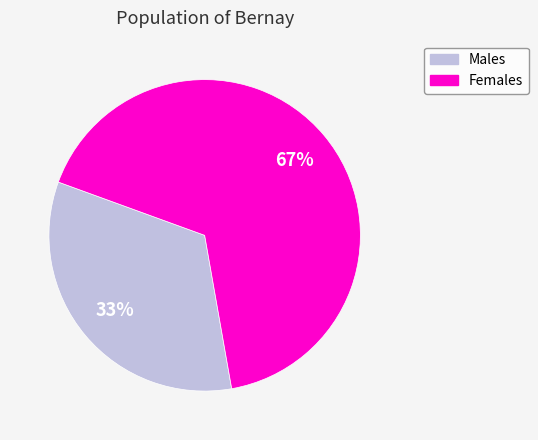

To the nearest percent, what is the average slice percentage?

50%